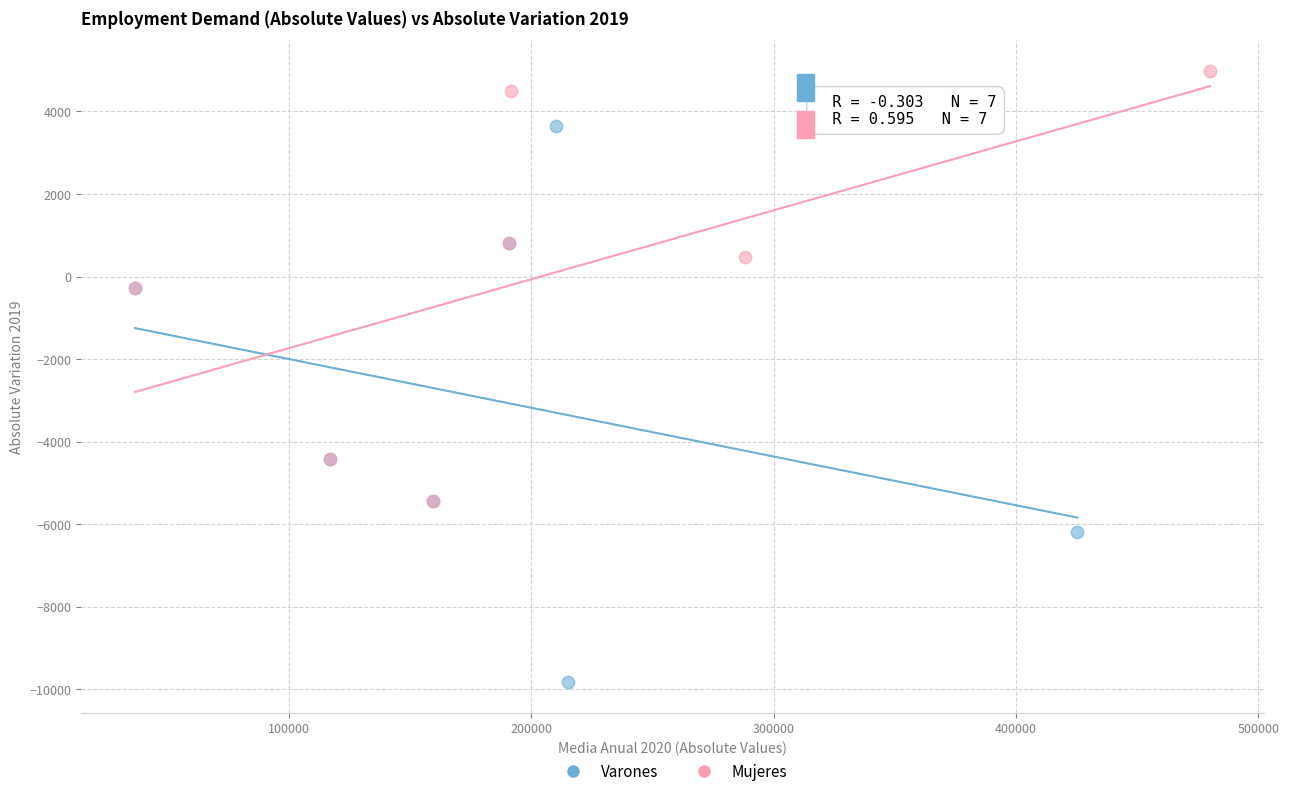

Which series reaches the maximum Y coordinate?

Mujeres